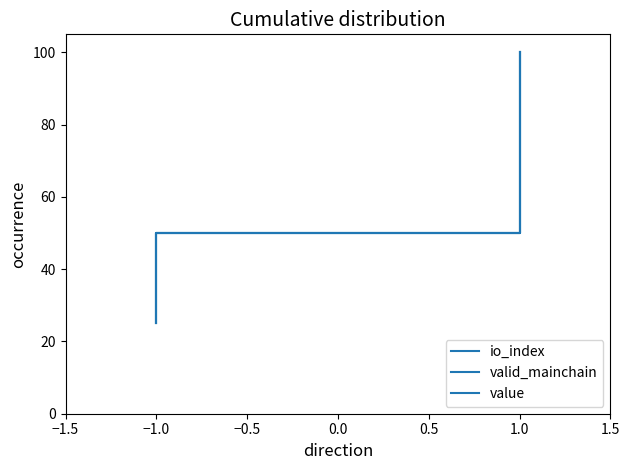

Where is valid_mainchain nearest to the value 62?

−1.0